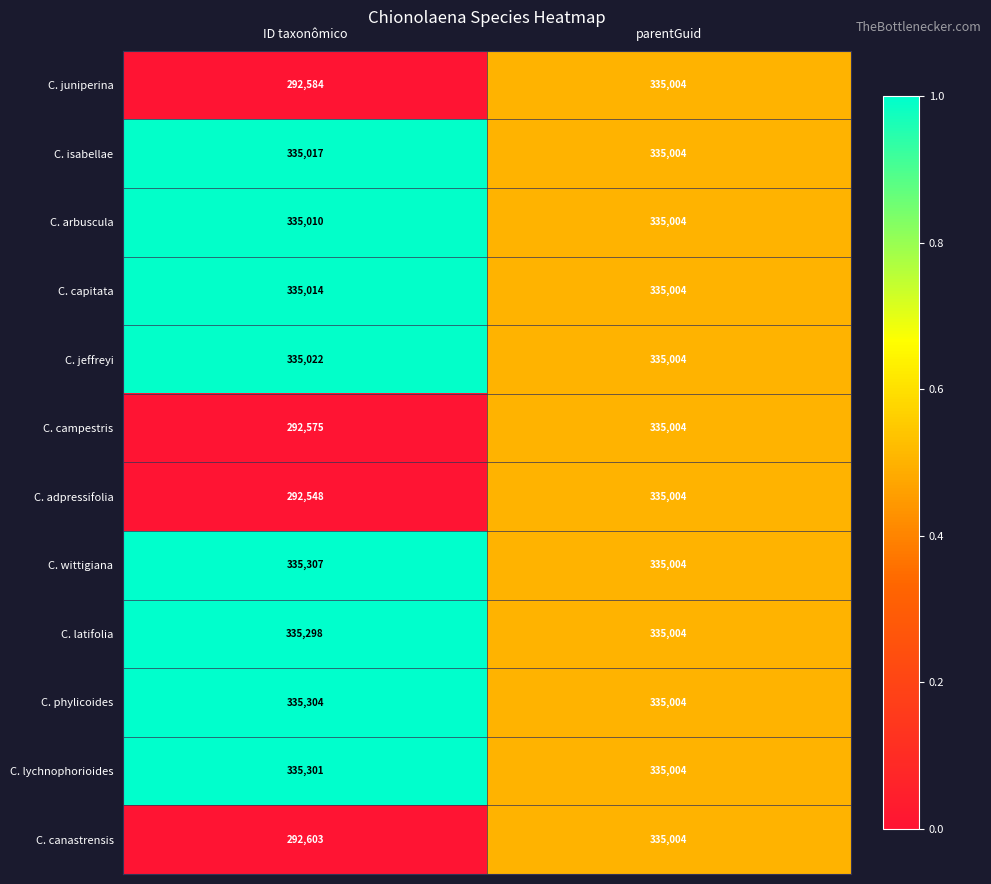

Rank the categories by C. canastrensis value from lowest to highest.

ID taxonômico, parentGuid